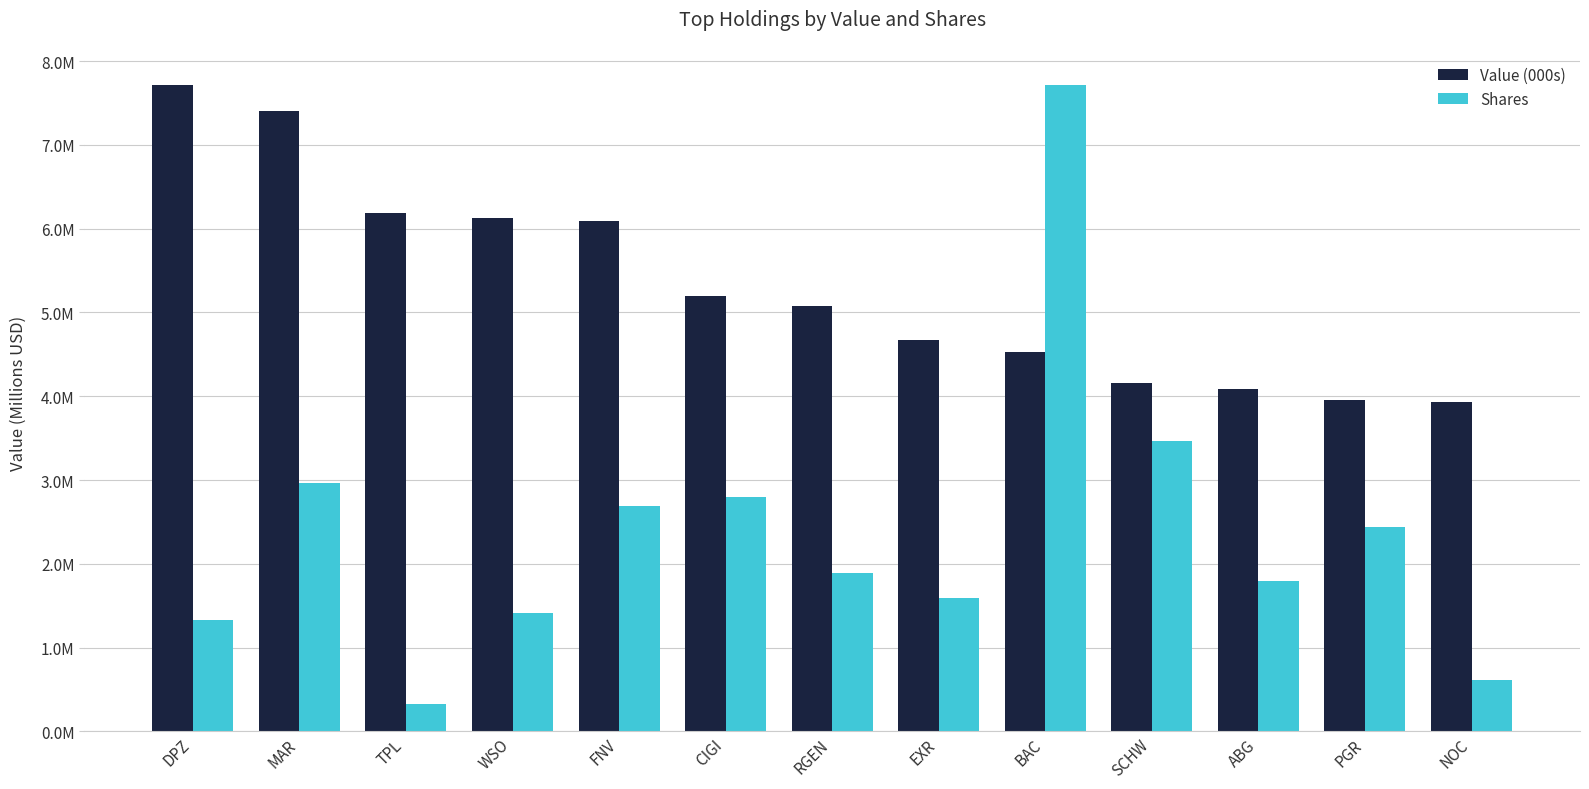

What value does the Shares series have at EXR?

1597861.3